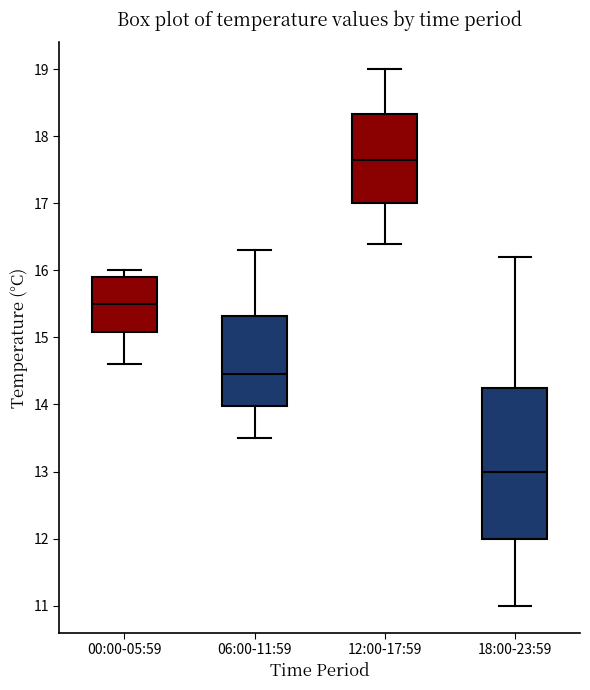

Comparing the boxes themselves (not the whiskers), which one is the tallest?

18:00-23:59